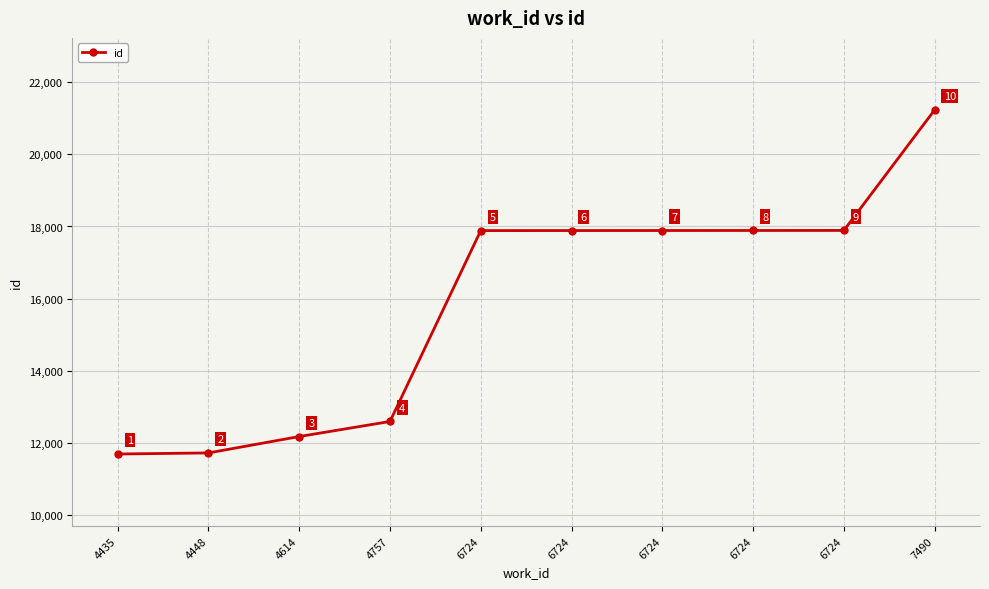

List the labels in order of value, smallest first.

4435, 4448, 4614, 4757, 6724, 6724, 6724, 6724, 6724, 7490